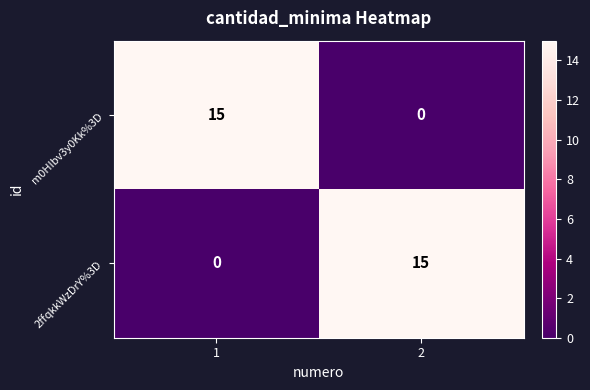

What is the total value across all series at 1?

15